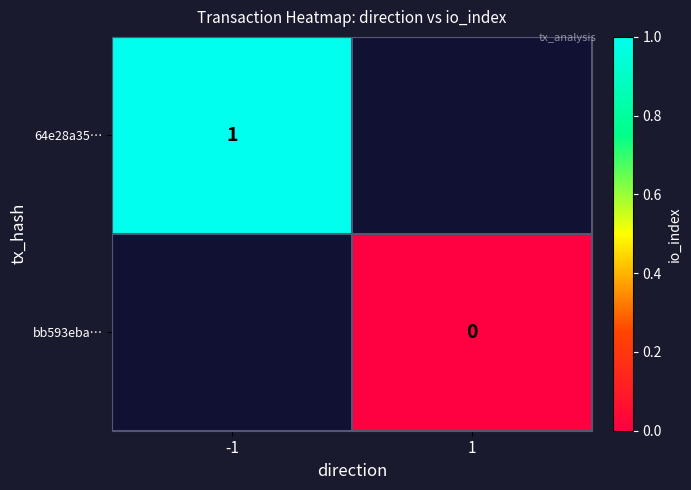

True or false: 64e28a35… has a value of 1 at -1.

True